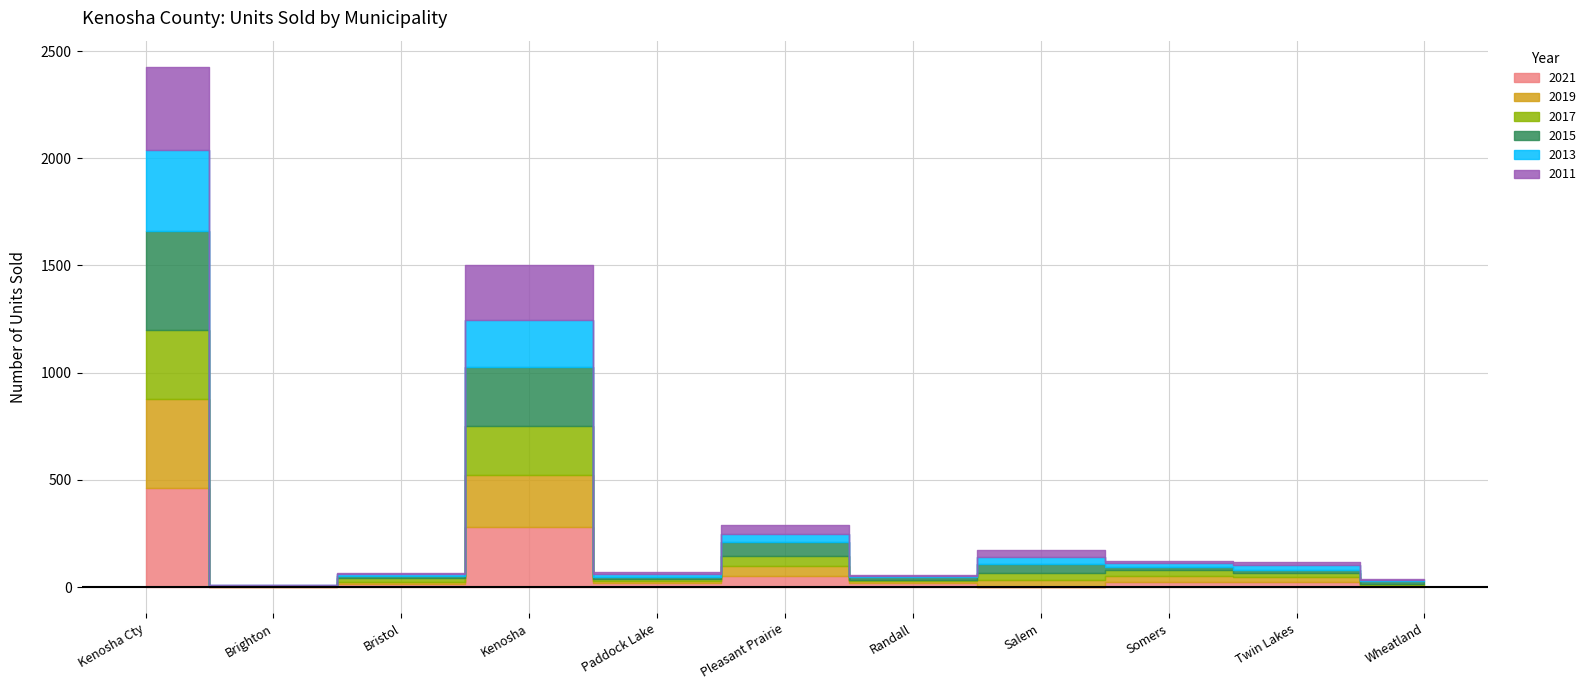

At which category does 2015 reach its first local valley?

Brighton